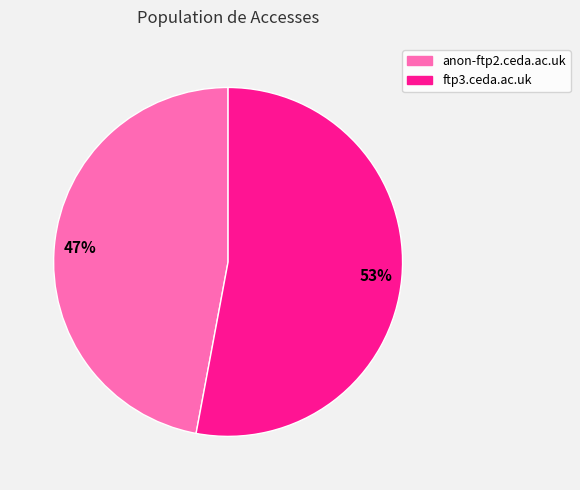

To the nearest percent, what percentage of the pie is anon-ftp2.ceda.ac.uk?

47%